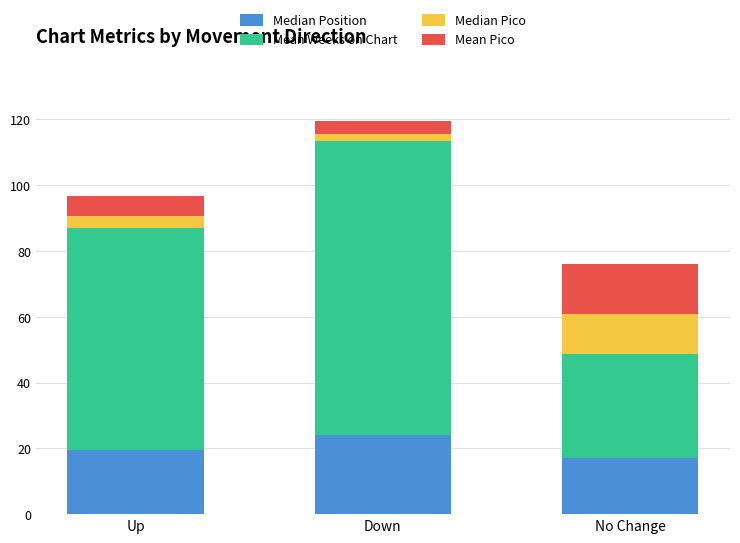

Reading left to right, list the values for the Median Position series.

19.5	24.0	17.0